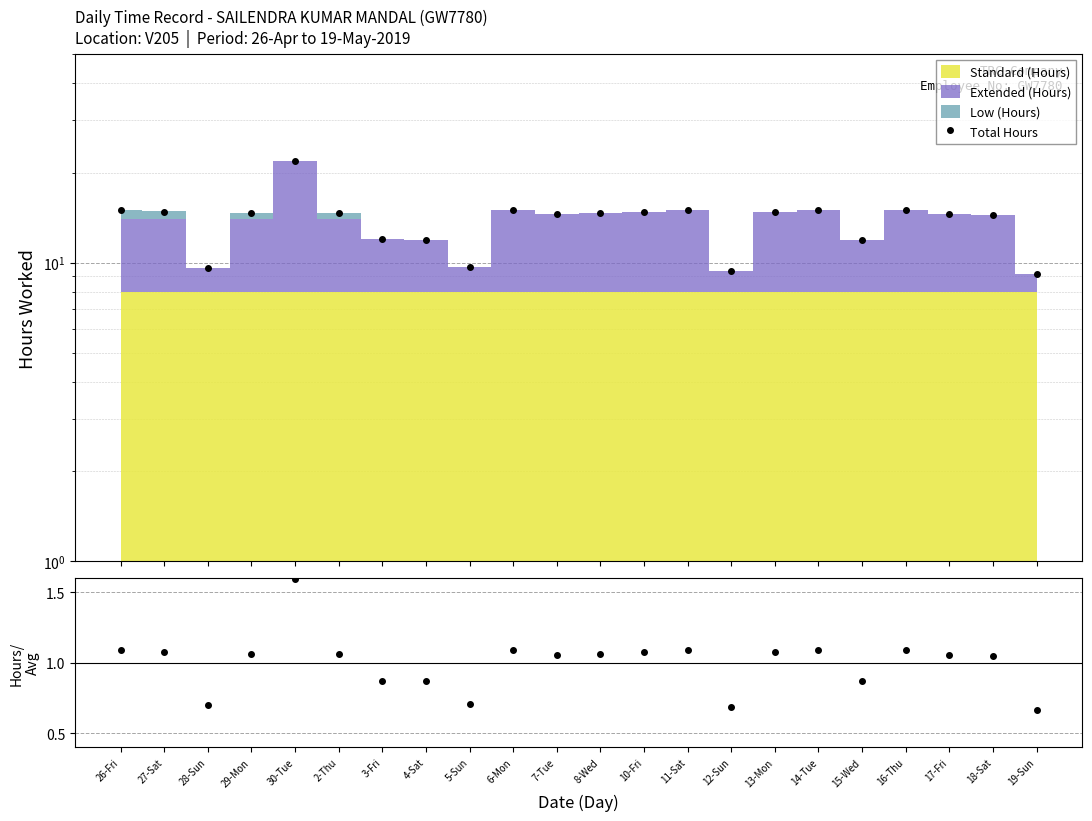

Reading right to left, what are all the values shown in this chart?

19-Sun=9.2	18-Sat=14.4	17-Fri=14.5	16-Thu=15.0	15-Wed=12.0	14-Tue=15.0	13-Mon=14.8	12-Sun=9.4	11-Sat=15.0	10-Fri=14.8	8-Wed=14.6	7-Tue=14.6	6-Mon=15.0	5-Sun=9.7	4-Sat=11.9	3-Fri=12.0	2-Thu=14.7	30-Tue=21.9	29-Mon=14.7	28-Sun=9.6	27-Sat=14.8	26-Fri=15.0